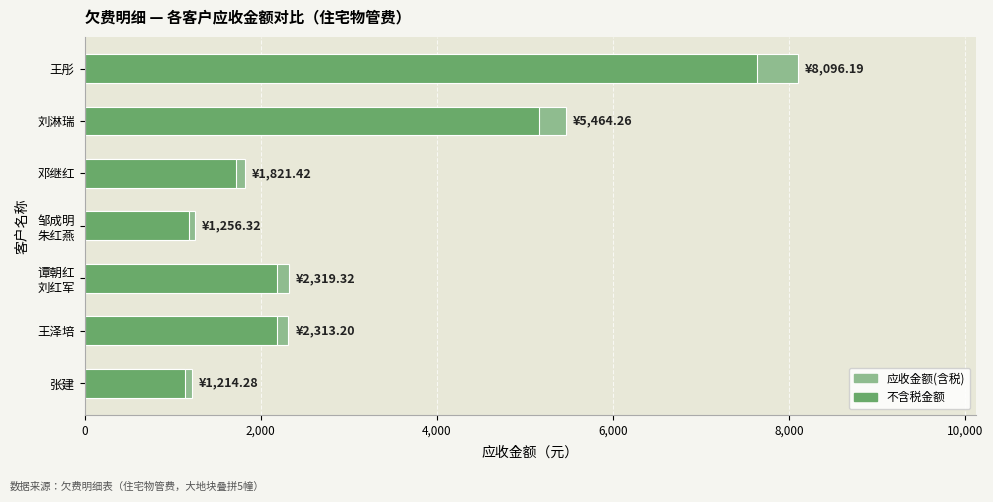

What is the sum of all 不含税金额 values?

21212.3